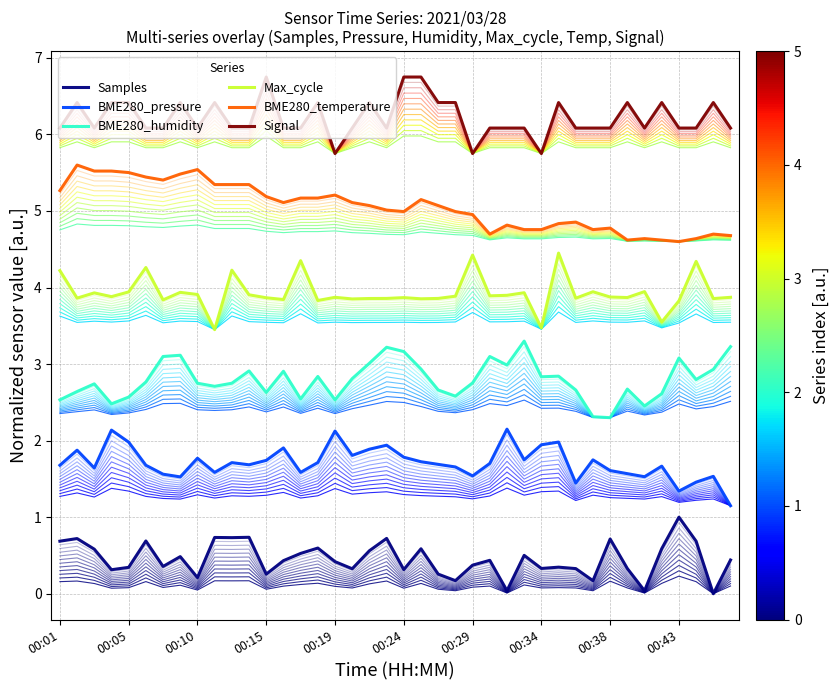

Between 18 and 30, which is larger?

18